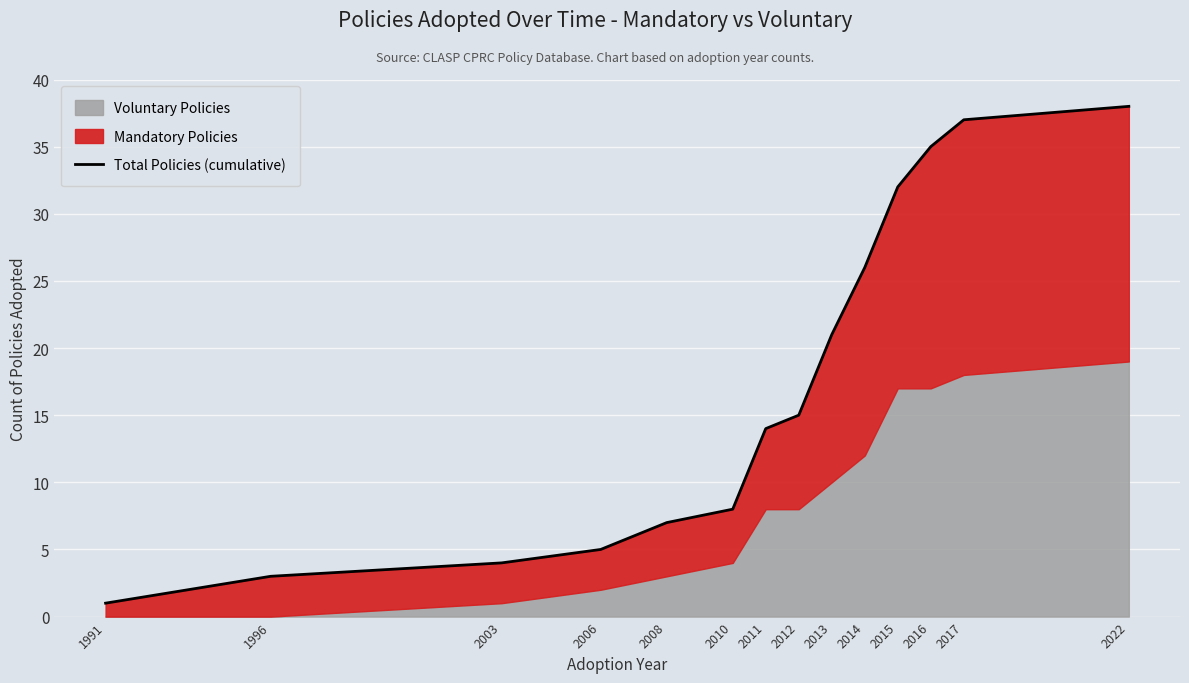

What is the value of the 5th point from the left?

7